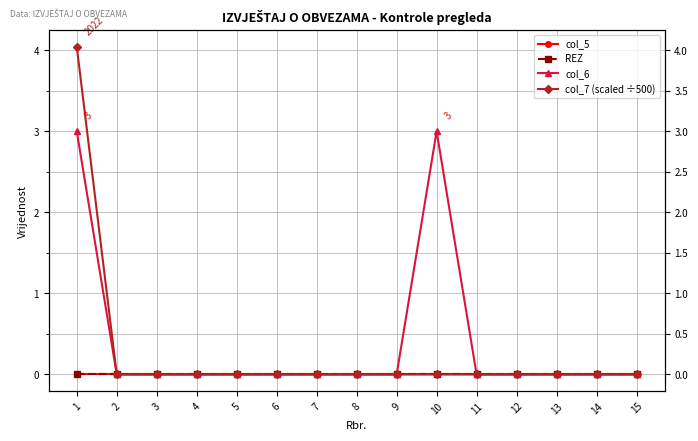

True or false: col_7 (scaled ÷500) and col_5 intersect in this chart.

False